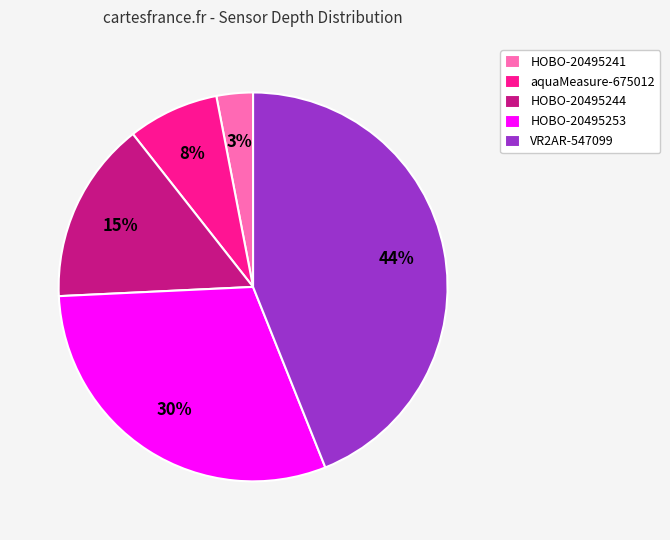

Approximately how many times larger is the value at HOBO-20495253 compared to VR2AR-547099?

0.7